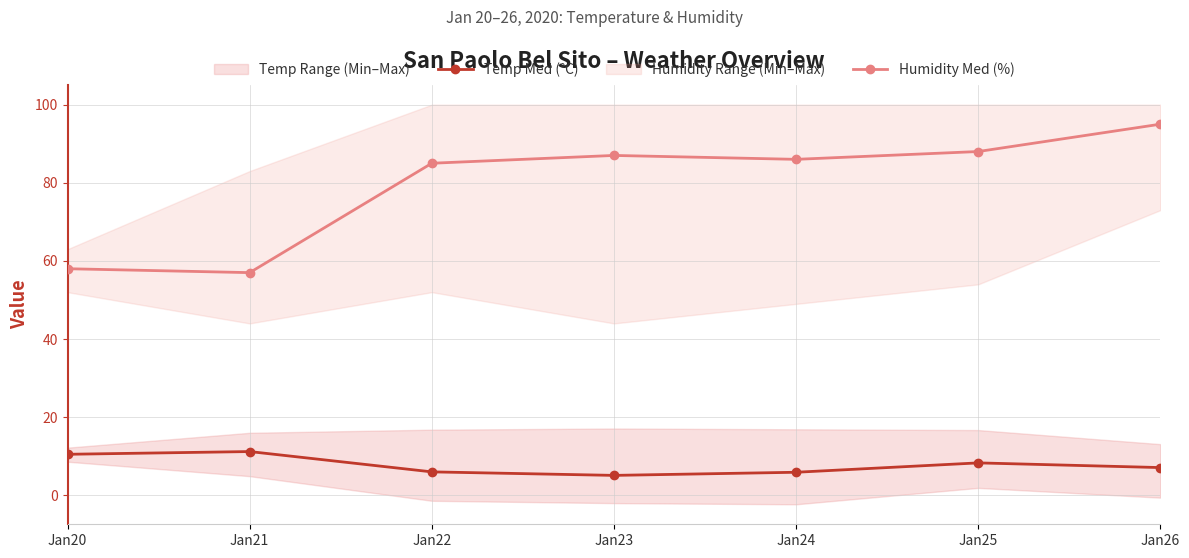

Read the Temp Med (°C) value at Jan20.

10.5